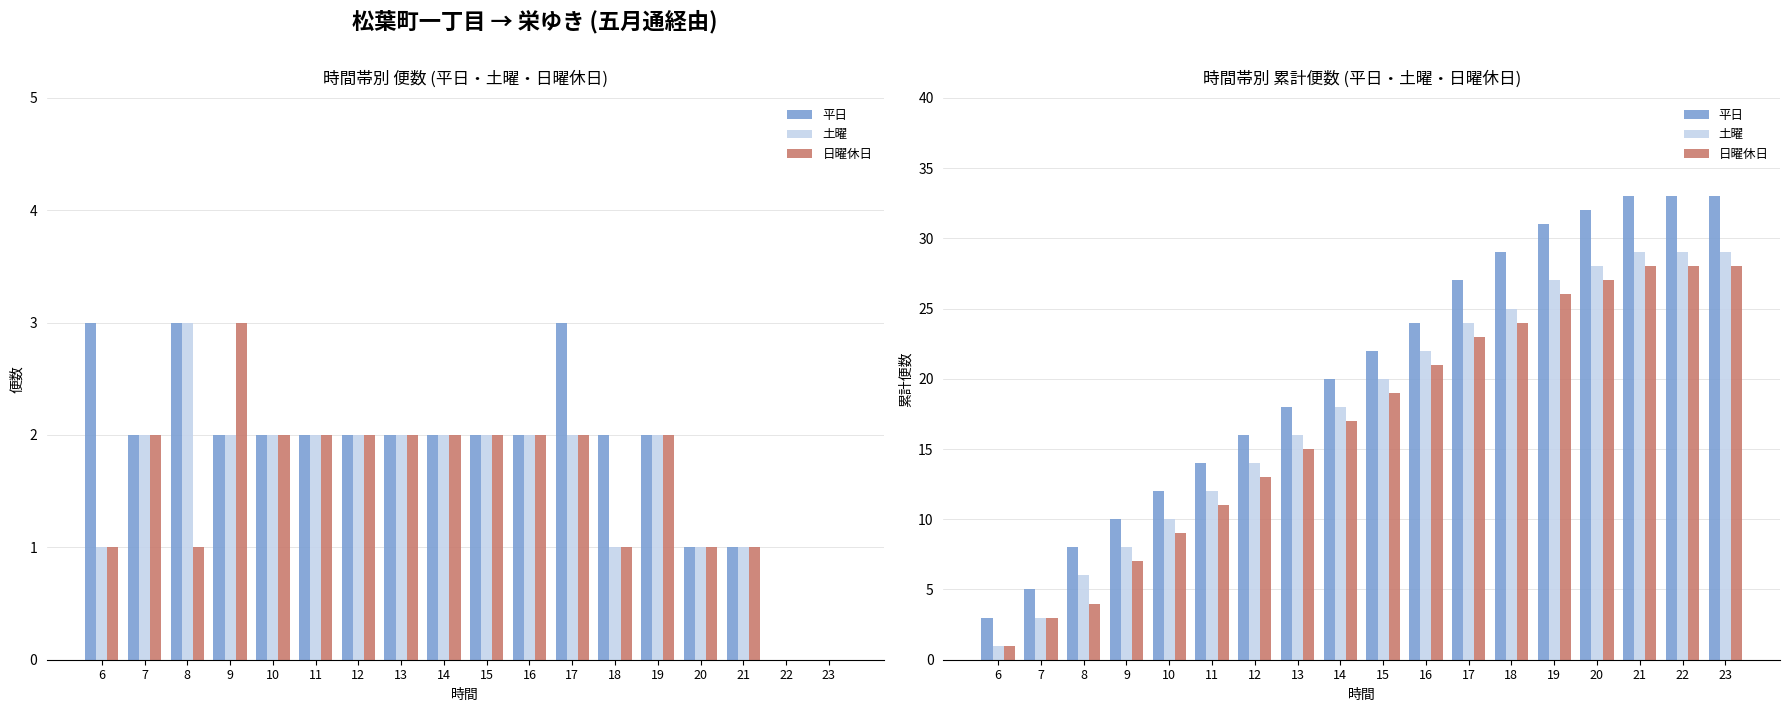

Rank the categories by 日曜休日 value from lowest to highest.

6, 7, 8, 9, 10, 11, 12, 13, 14, 15, 16, 17, 18, 19, 20, 21, 22, 23